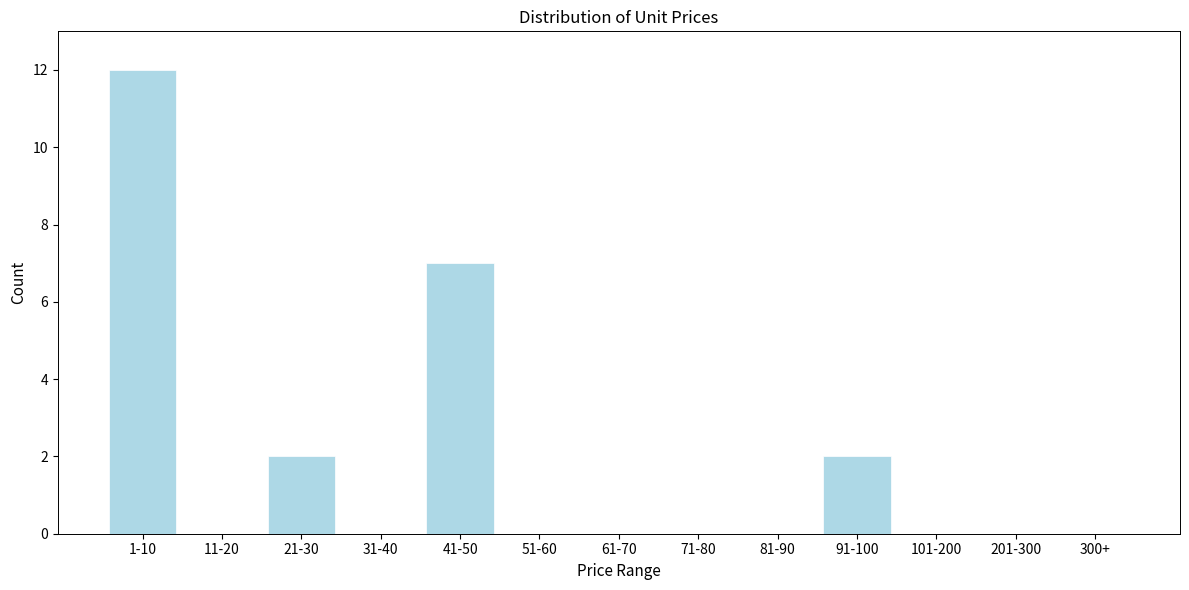

Reading left to right, what are all the values shown in this chart?

1-10=12	11-20=0	21-30=2	31-40=0	41-50=7	51-60=0	61-70=0	71-80=0	81-90=0	91-100=2	101-200=0	201-300=0	300+=0